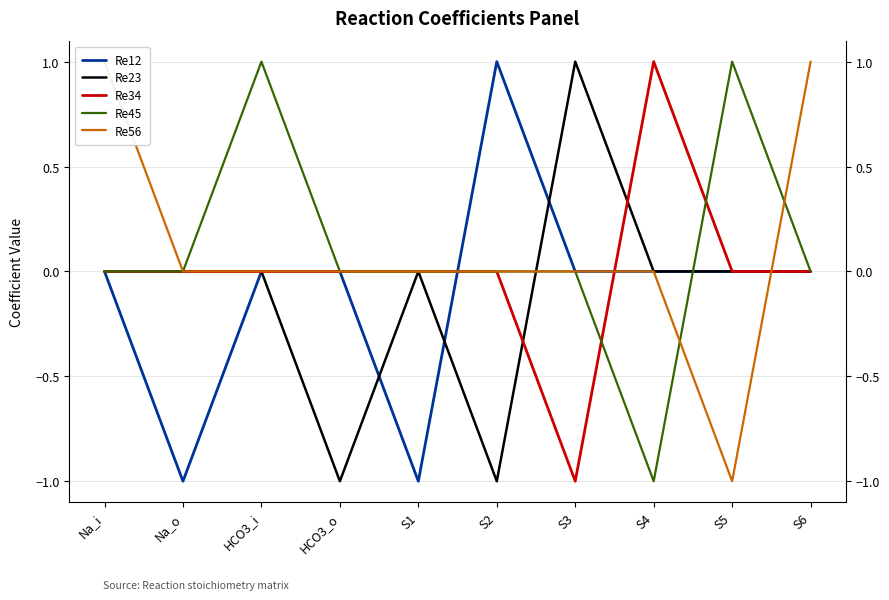

At S5, list the series in order from largest to smallest.

Re45, Re12, Re23, Re34, Re56